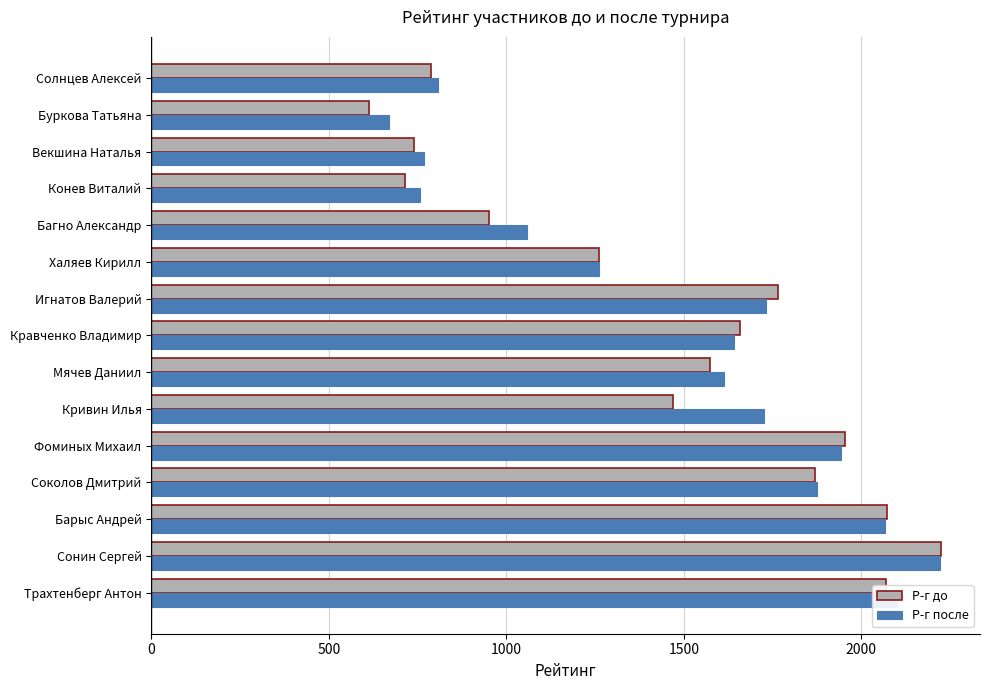

True or false: Р-г до has a value of 3040 at Сонин Сергей.

False